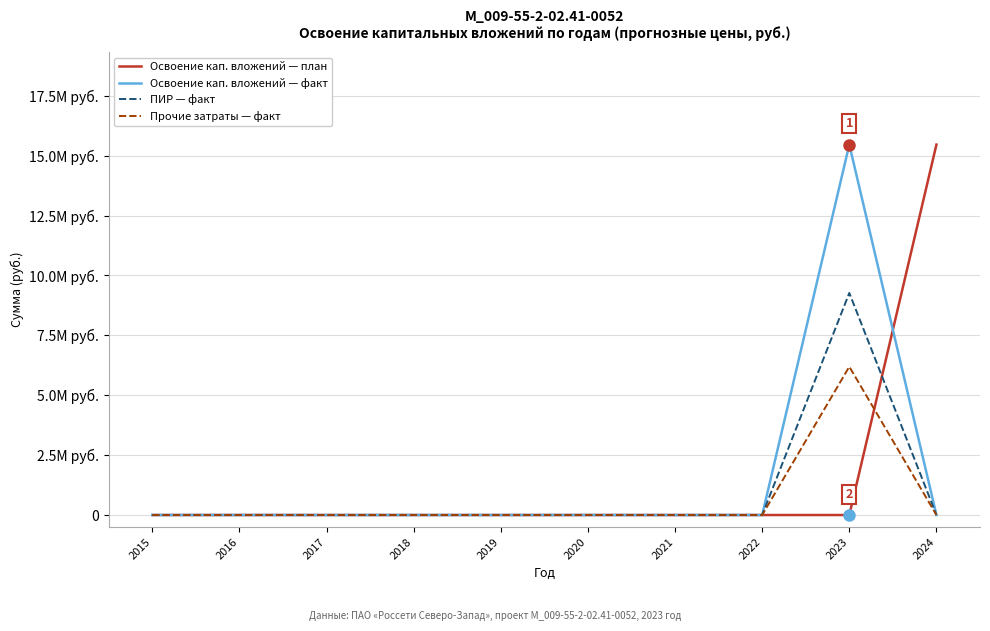

The value of Прочие затраты — факт at 2020 is 0. True or false?

True